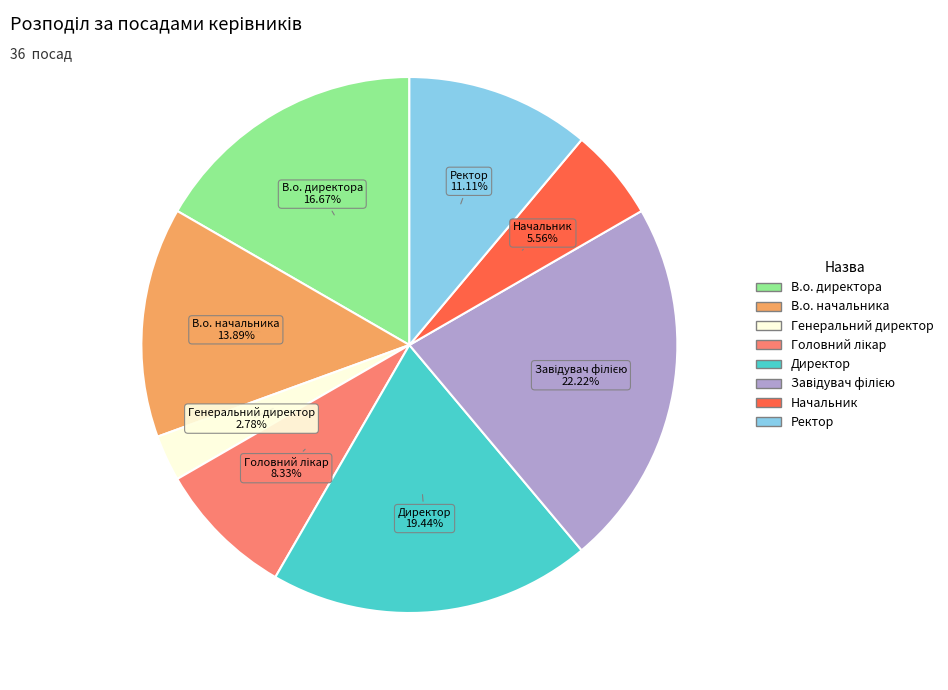

Is it true that В.о. директора is 17% of the pie?

True